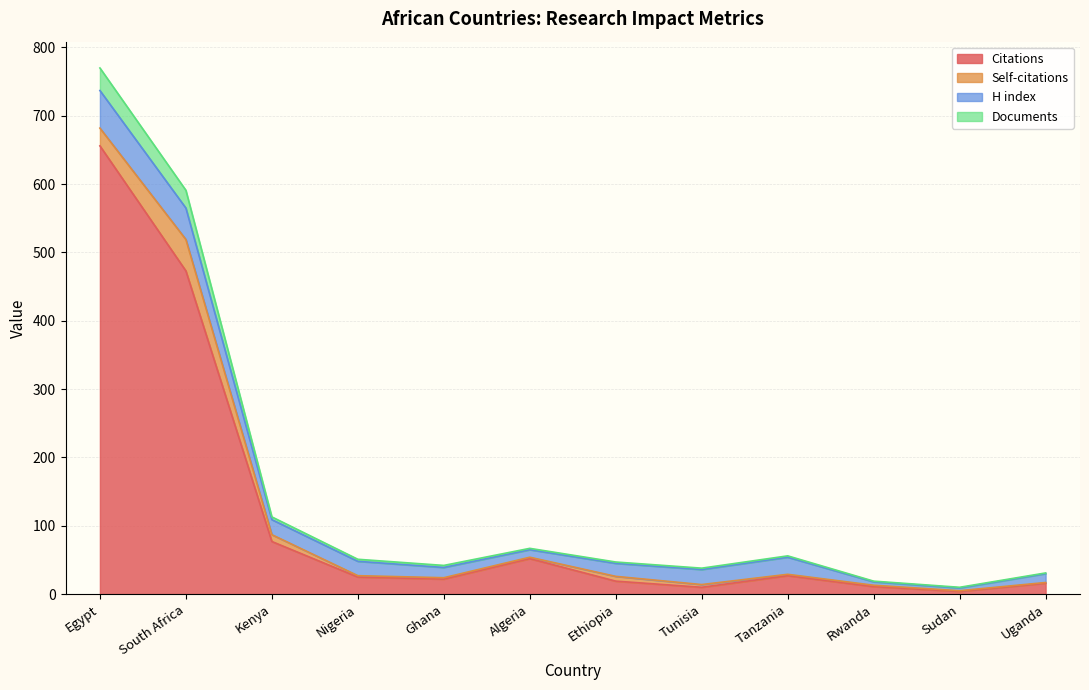

Where is the first local minimum for Citations?

Ghana